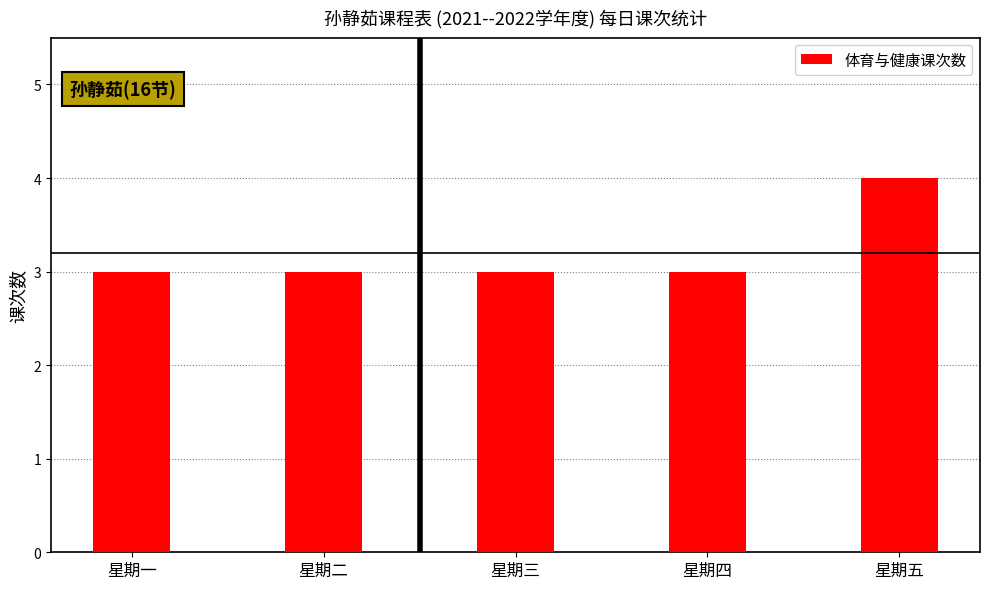

What is the change in value from 星期四 to 星期五?

+1